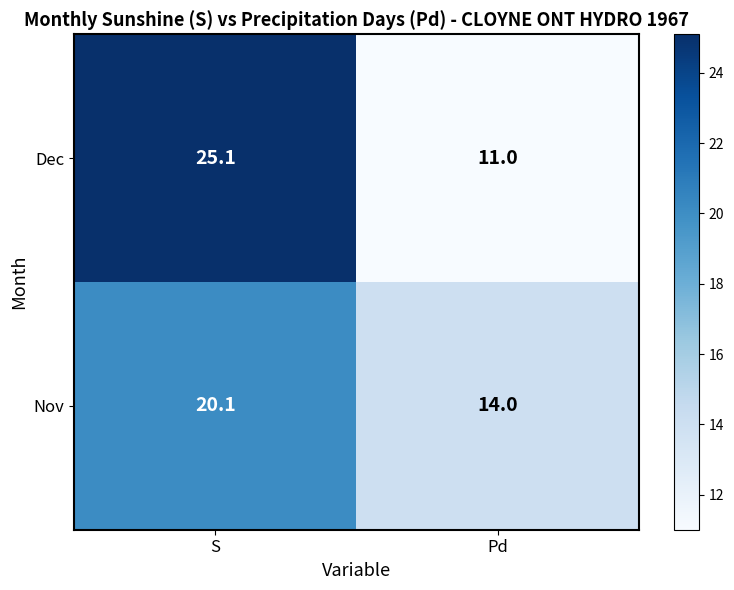

Reading left to right, extract all data points from this chart.

Dec: 25.1	11.0
Nov: 20.1	14.0